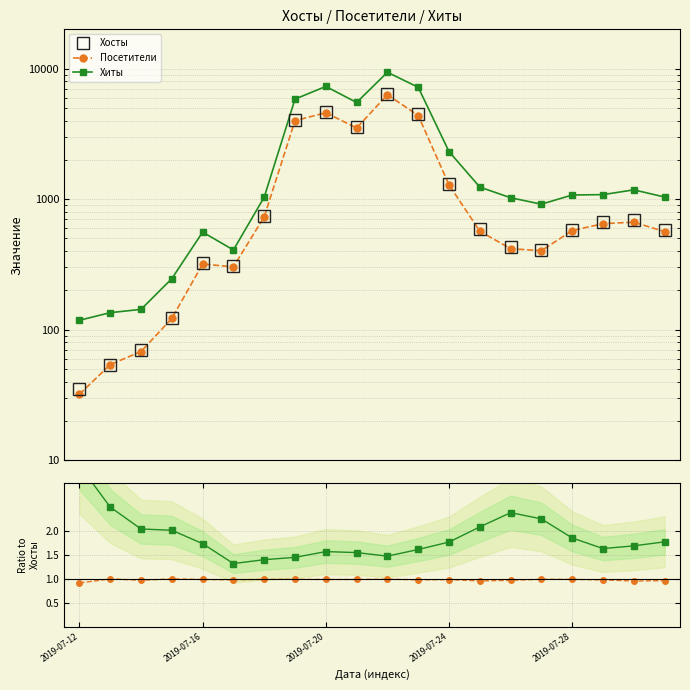

What position from the right is 2019-07-28?

4